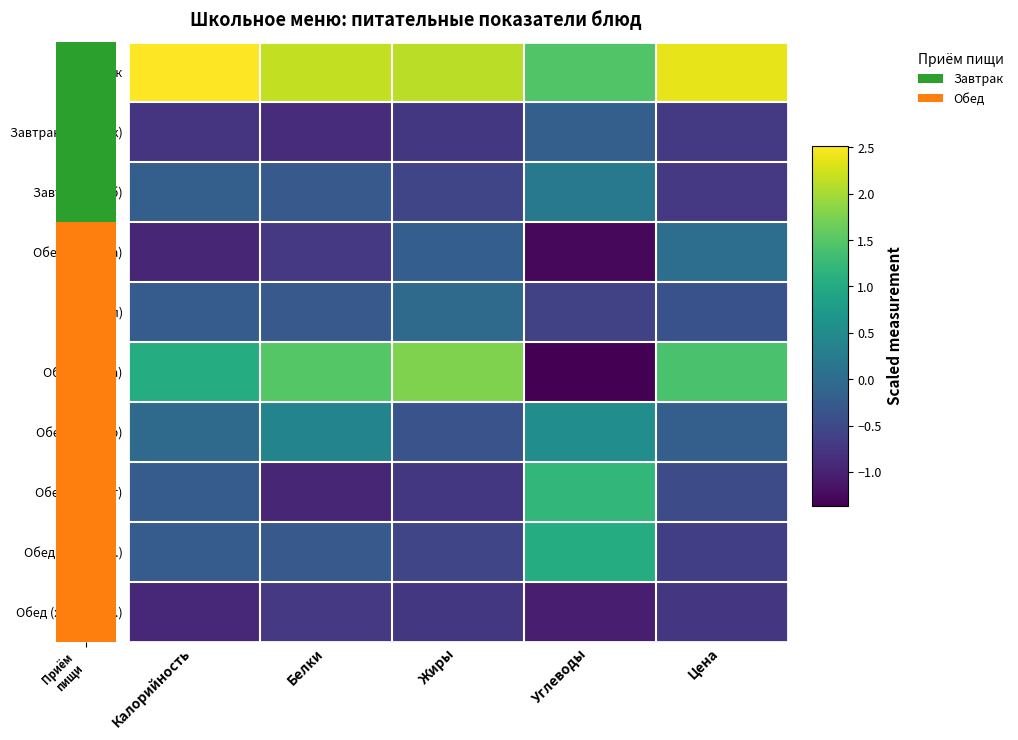

Reading left to right, transcribe all the data shown in this chart.

Завтрак: Калорийность=2.5	Белки=2.2	Жиры=2.1	Углеводы=1.5	Цена=2.4
Завтрак (напиток): Калорийность=-0.8	Белки=-0.9	Жиры=-0.7	Углеводы=-0.2	Цена=-0.7
Завтрак (хлеб): Калорийность=-0.2	Белки=-0.3	Жиры=-0.6	Углеводы=0.2	Цена=-0.7
Обед (закуска): Калорийность=-0.9	Белки=-0.7	Жиры=-0.2	Углеводы=-1.3	Цена=0.0
Обед (суп): Калорийность=-0.2	Белки=-0.3	Жиры=-0.0	Углеводы=-0.6	Цена=-0.4
Обед (птица): Калорийность=1.0	Белки=1.5	Жиры=1.8	Углеводы=-1.4	Цена=1.4
Обед (гарнир): Калорийность=-0.0	Белки=0.4	Жиры=-0.4	Углеводы=0.5	Цена=-0.2
Обед (компот): Калорийность=-0.2	Белки=-0.9	Жиры=-0.7	Углеводы=1.2	Цена=-0.5
Обед (хлеб бел.): Калорийность=-0.2	Белки=-0.3	Жиры=-0.6	Углеводы=1.0	Цена=-0.6
Обед (хлеб черн.): Калорийность=-0.9	Белки=-0.7	Жиры=-0.7	Углеводы=-1.0	Цена=-0.7